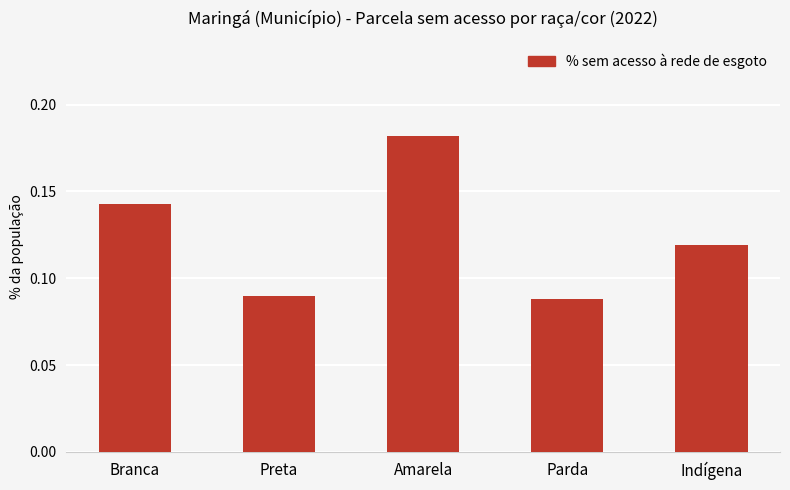

Where is the data nearest to the value 0?

Parda